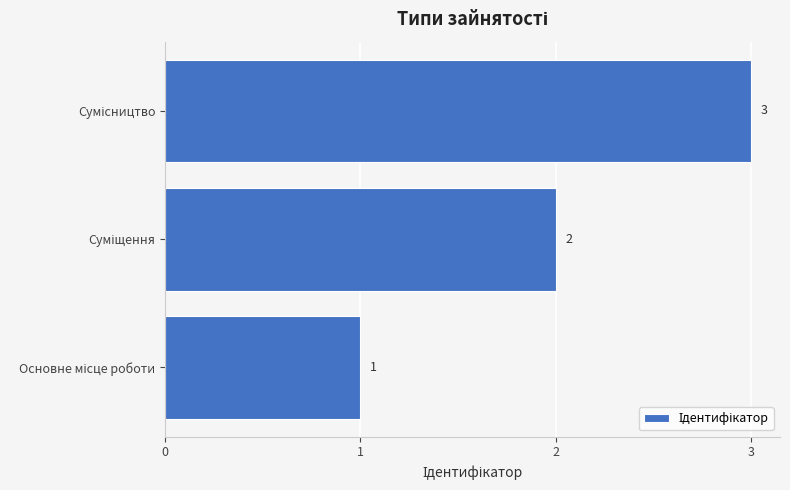

What is the sum of all values?

6